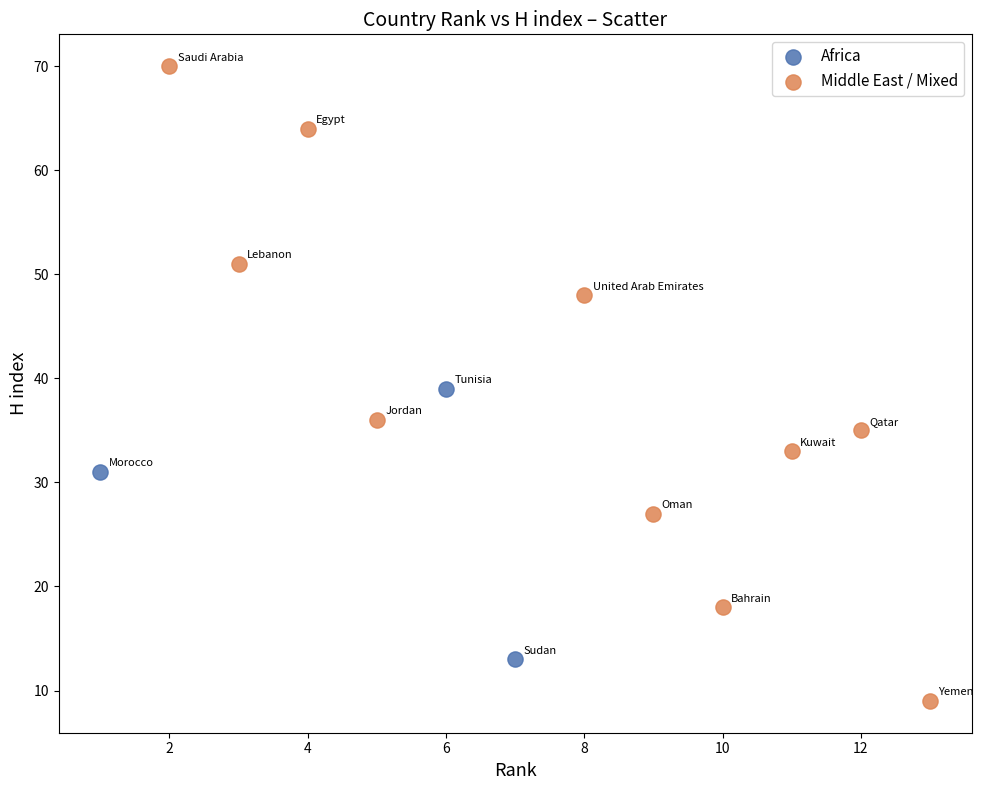

Which series contains the highest Y value?

Middle East / Mixed